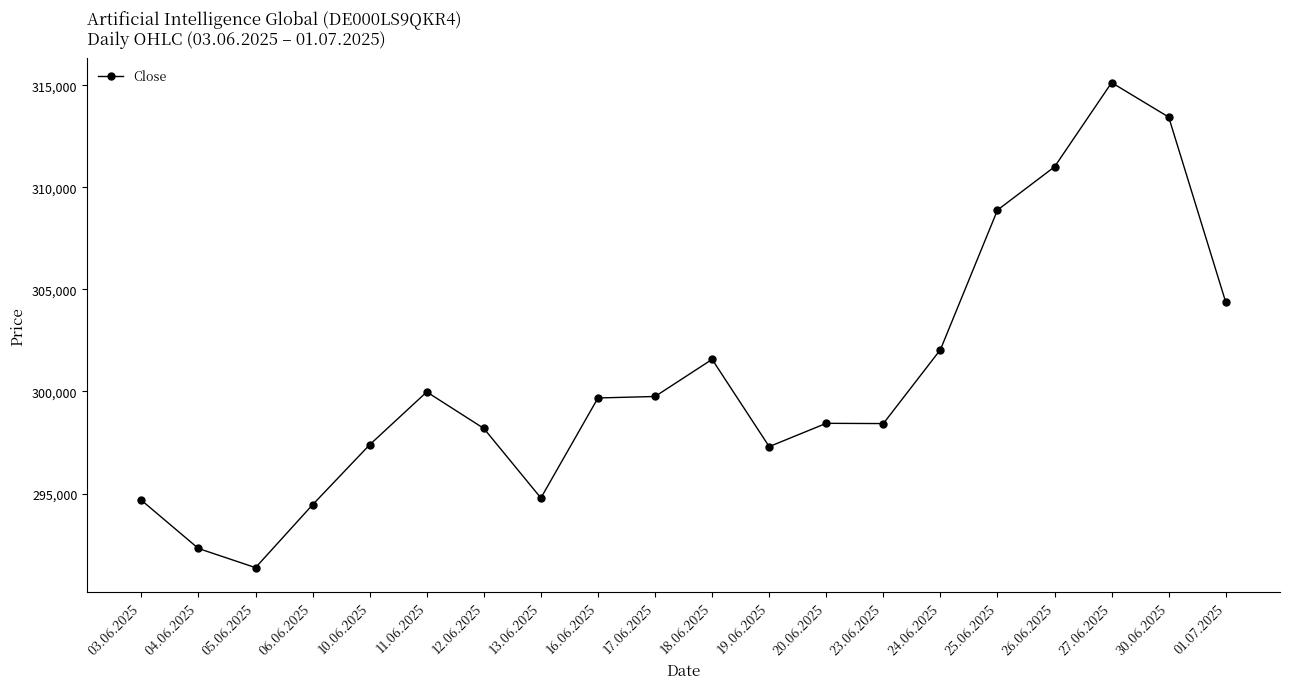

What is the approximate value at 12.06.2025, to the nearest 50?

298200